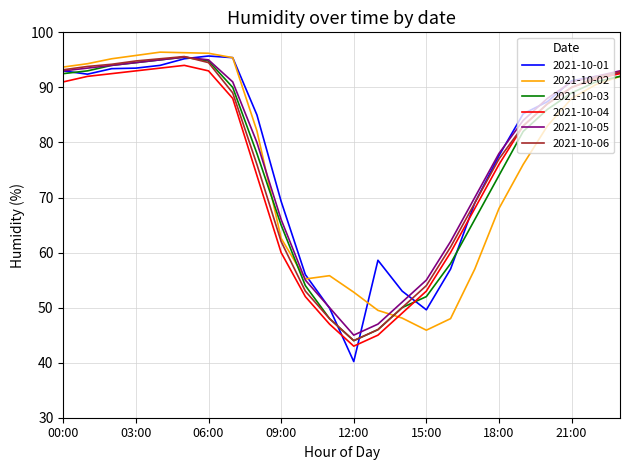

What is the minimum value for 2021-10-05?

45.0